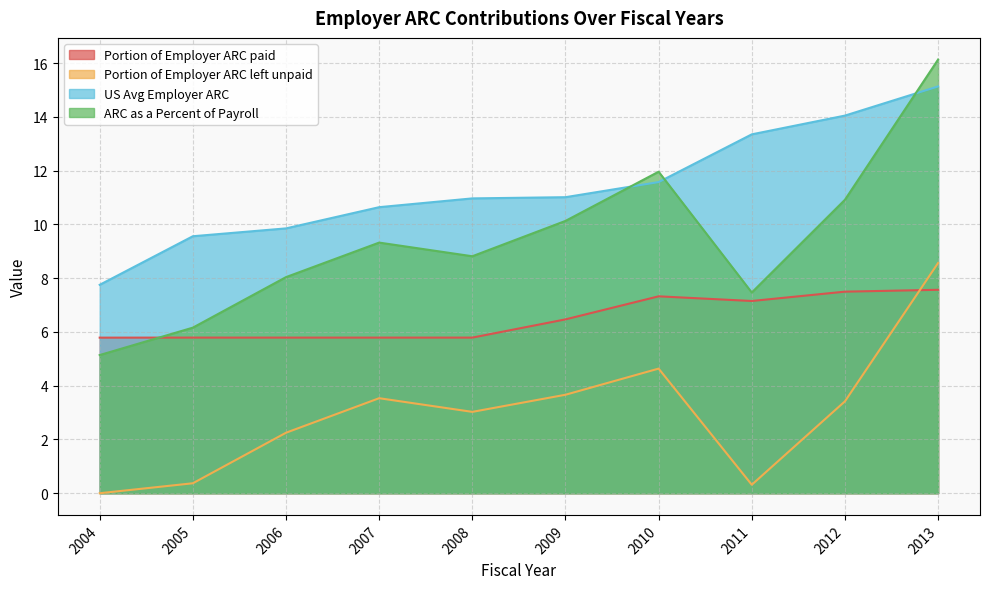

At 2013, list the series in order from smallest to largest.

Portion of Employer ARC paid, Portion of Employer ARC left unpaid, US Avg Employer ARC, ARC as a Percent of Payroll